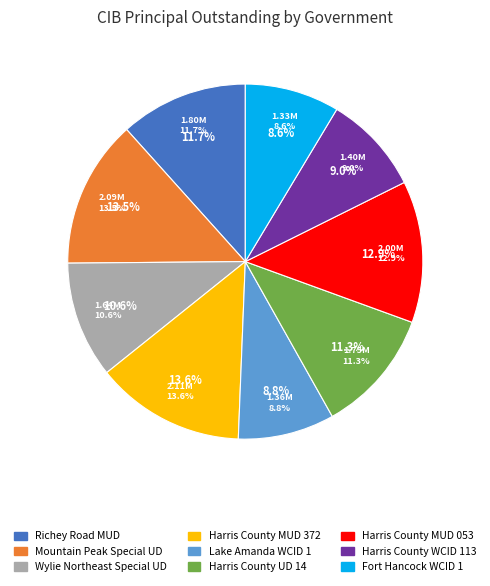

How many segments does this pie chart have?

9